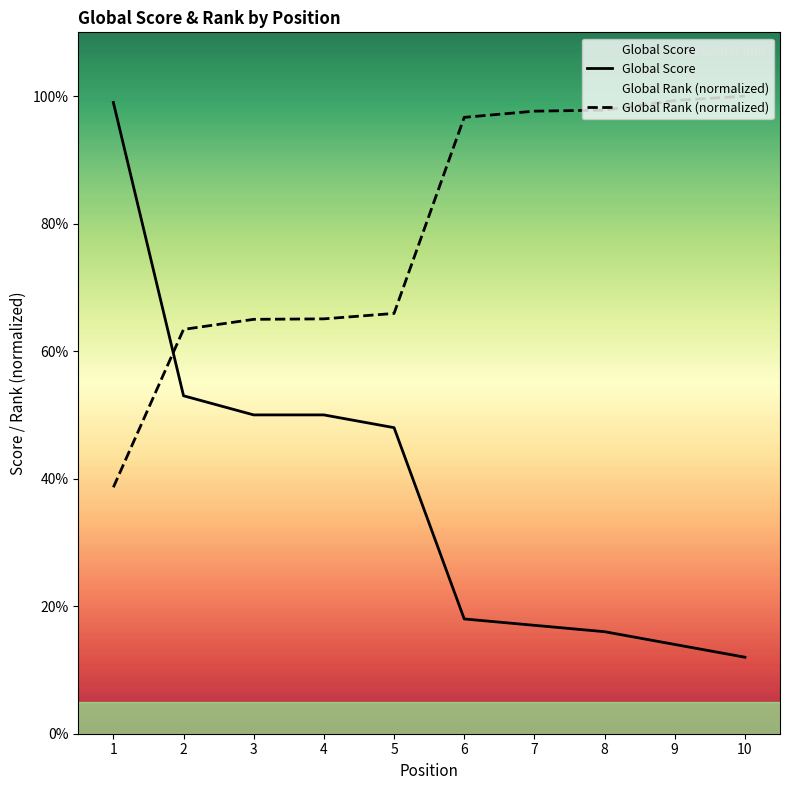

What is the difference between the highest and lowest values at 7?

80.6